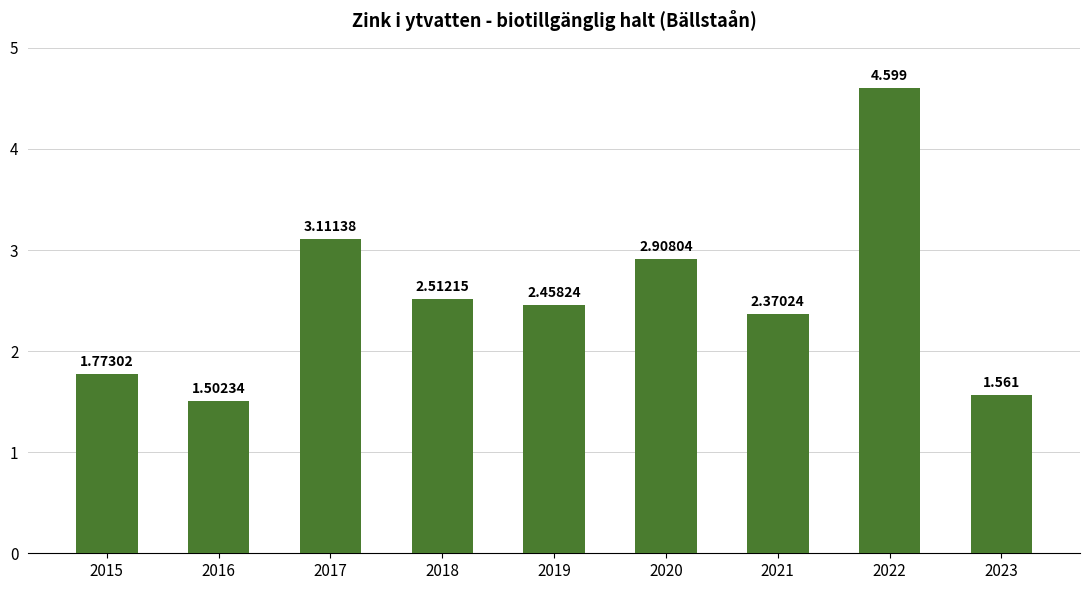

Rank the categories by value from lowest to highest.

2016, 2023, 2015, 2021, 2019, 2018, 2020, 2017, 2022